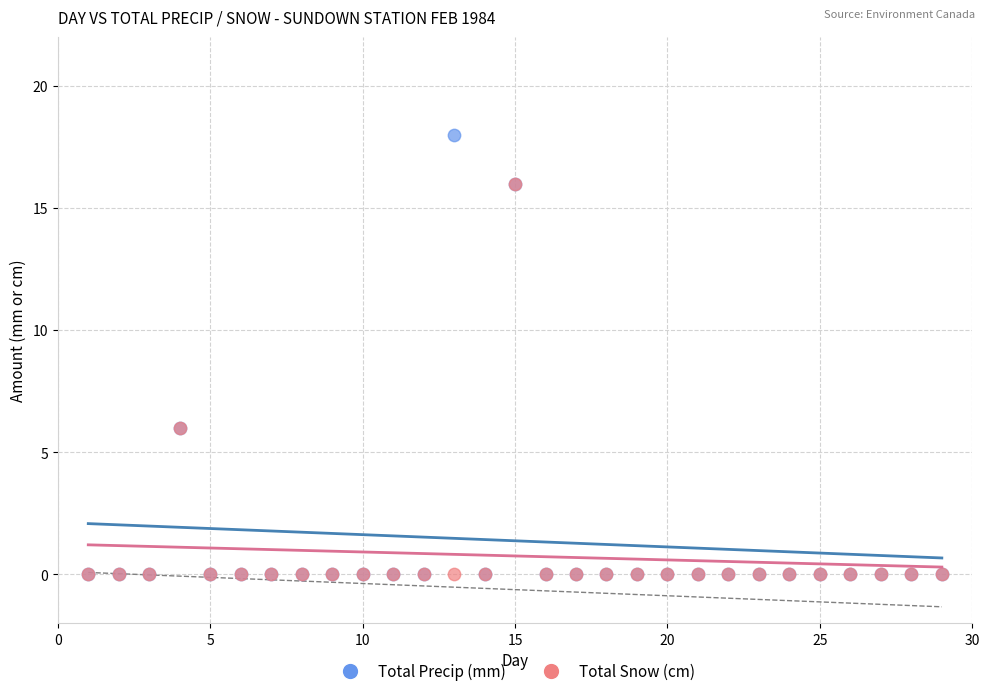

Which series has the largest Y range (max minus min)?

Total Precip (mm)